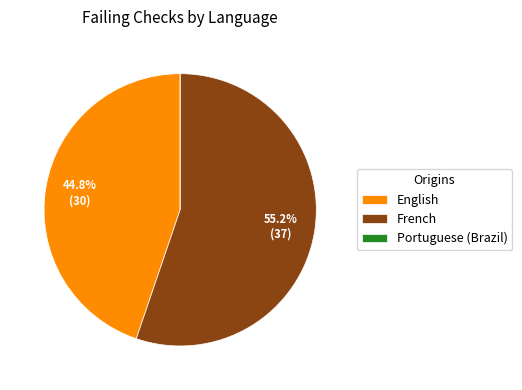

The French slice represents 55% of the pie. True or false?

True